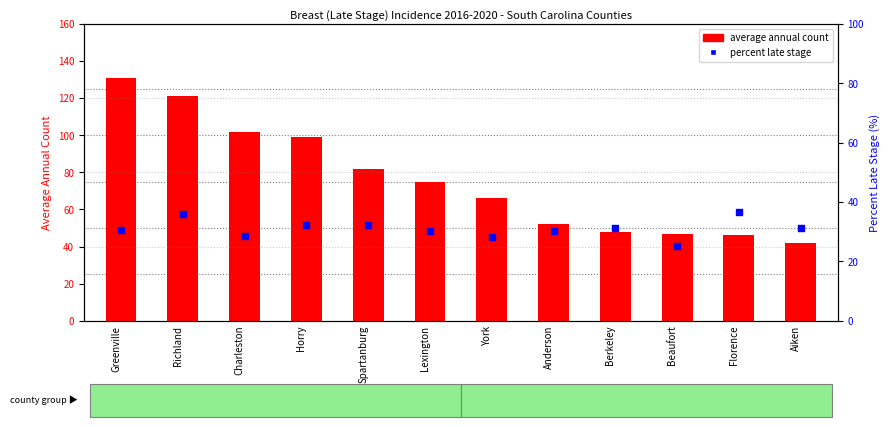

Which series reaches the maximum Y coordinate?

average annual count